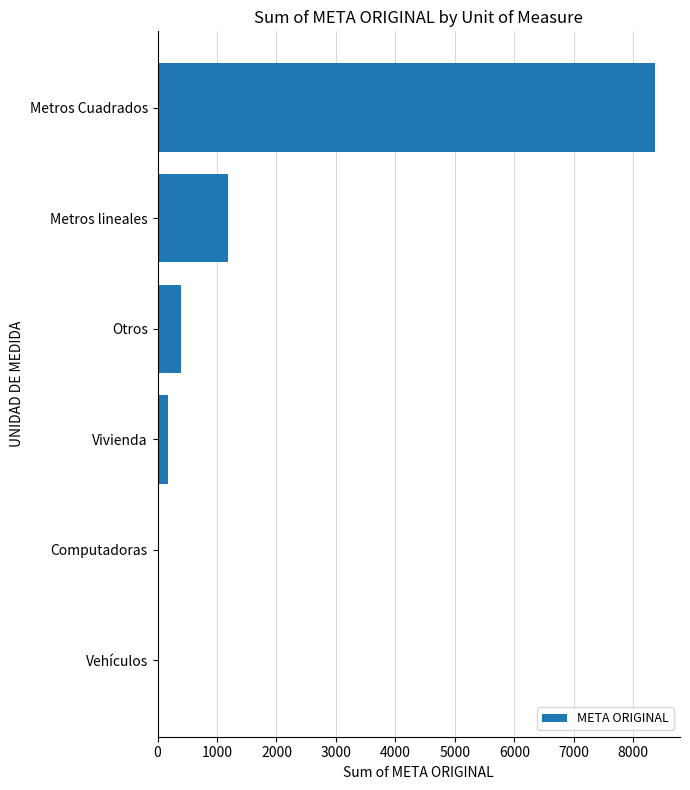

Read the value at Vivienda.

182.0